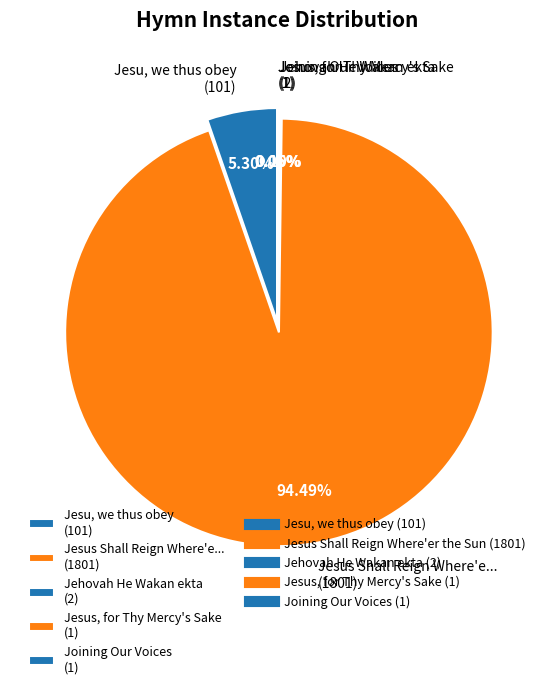

Approximately how many times larger is the value at Jesus Shall Reign Where'e... (1801) compared to Jesu, we thus obey (101)?

17.8